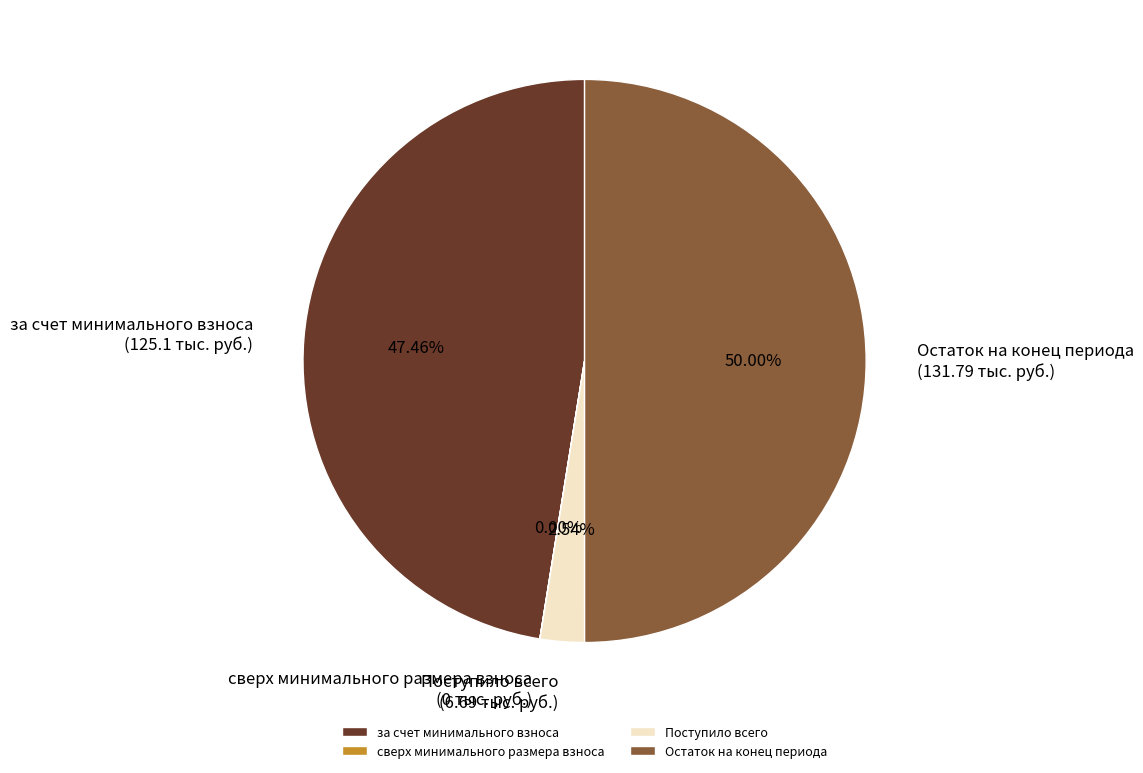

Approximately how many times larger is the value at за счет минимального взноса (125.1 тыс. руб.) compared to Остаток на конец периода (131.79 тыс. руб.)?

0.9